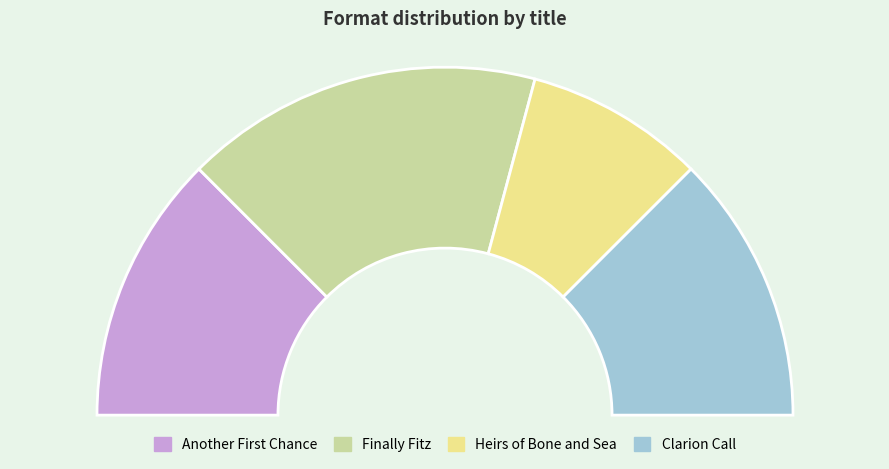

How many segments does this pie chart have?

4